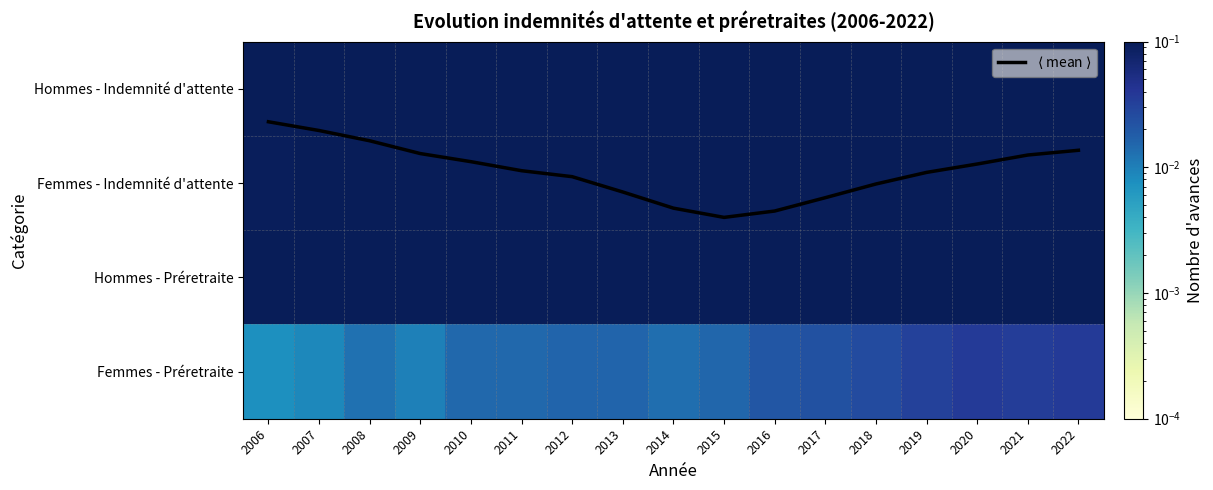

Rank the series by their maximum value, from lowest to highest.

Femmes - Préretraite, Hommes - Préretraite, Femmes - Indemnité d'attente, Hommes - Indemnité d'attente, $\langle$ mean $\rangle$